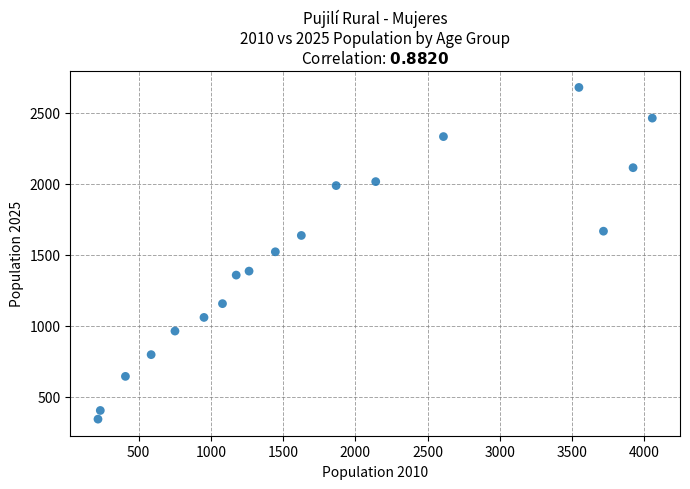

What is the range of Y values (max minus min)?

2335